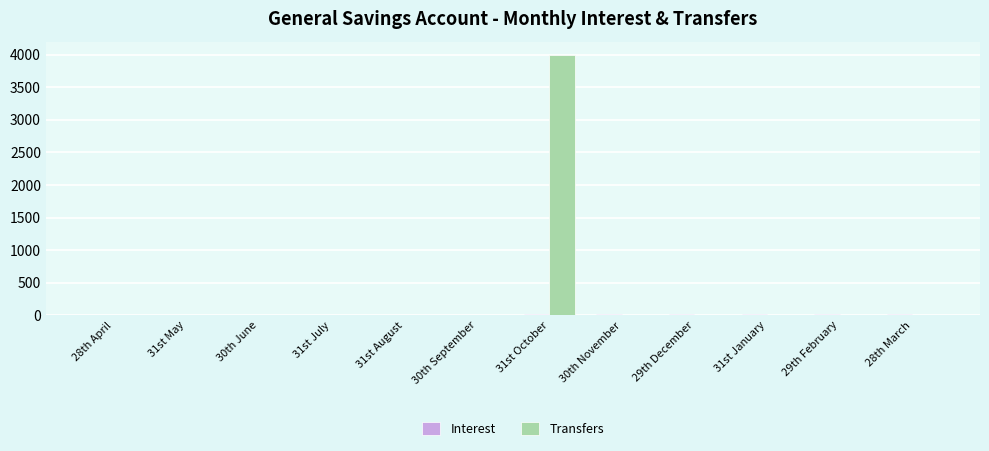

At which category is the sum across all series the highest?

31st October